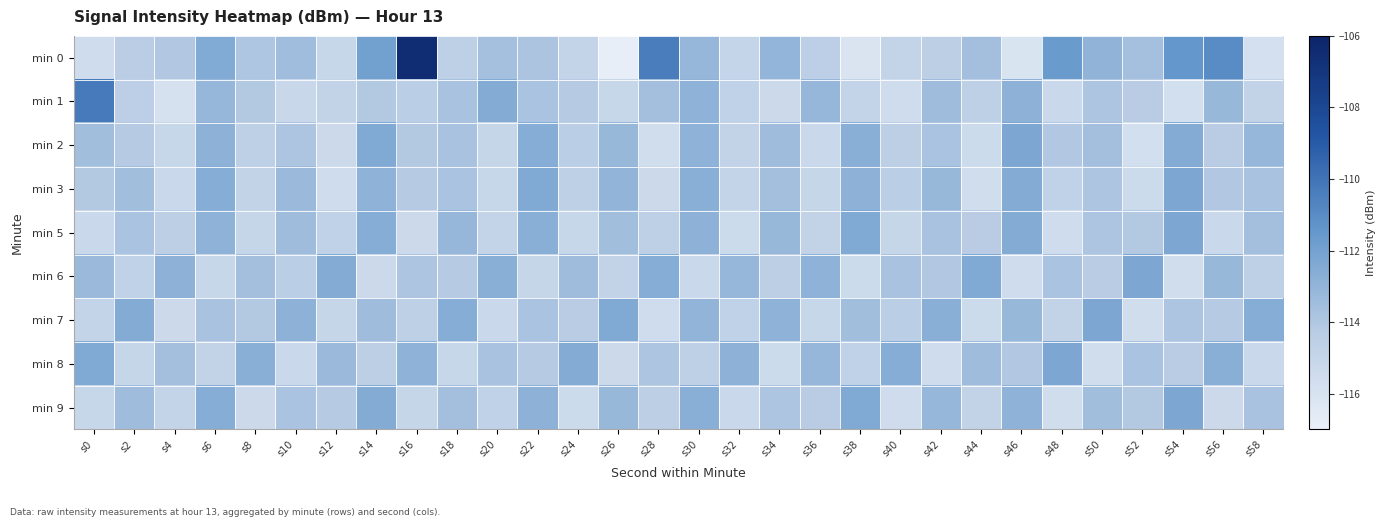

Rank the series by their maximum value, from lowest to highest.

min 2, min 3, min 5, min 6, min 7, min 8, min 9, min 1, min 0